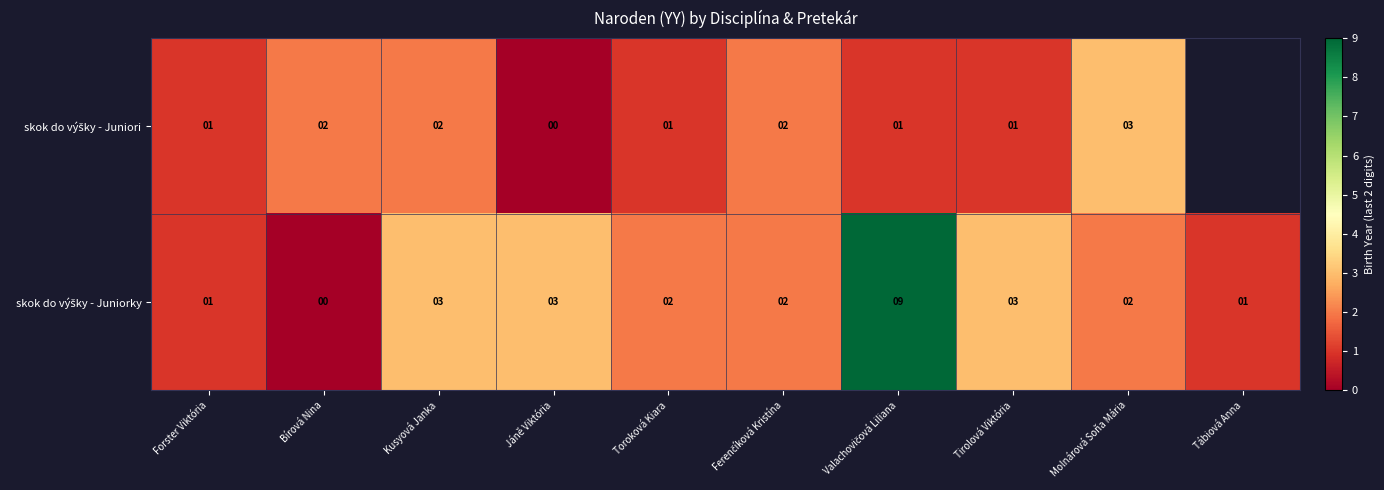

Between Toroková Kiara and Jáně Viktória, which is larger?

Toroková Kiara